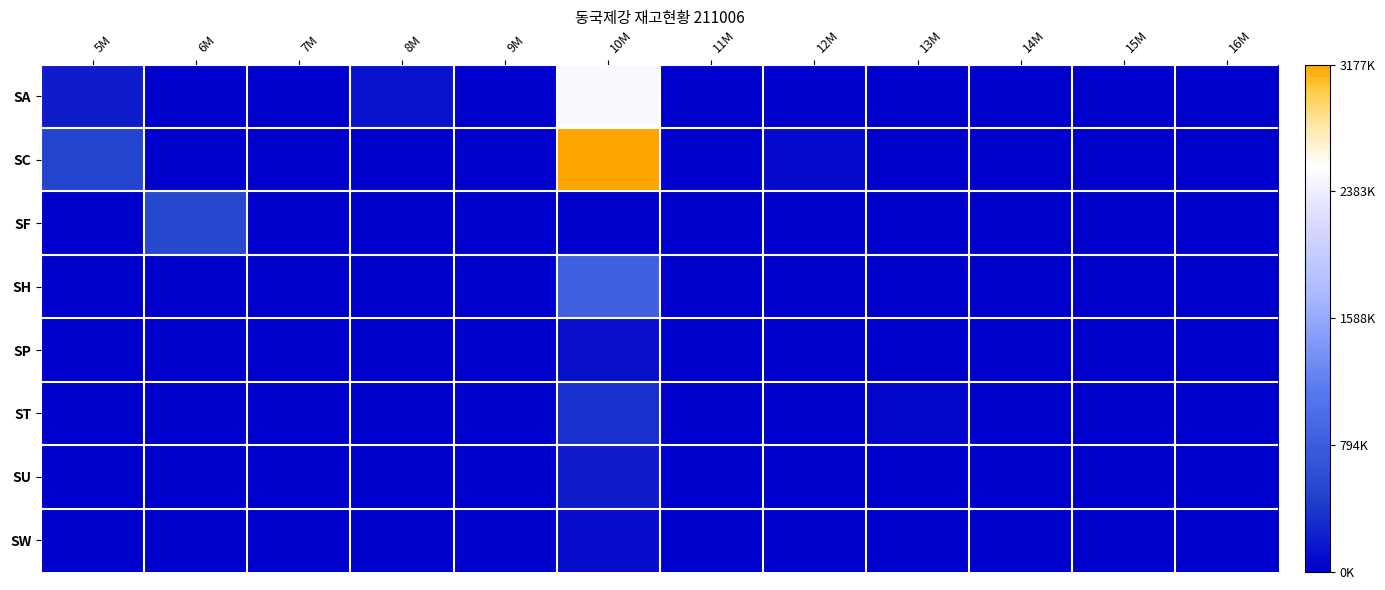

Between 9M and 13M, which is larger?

9M